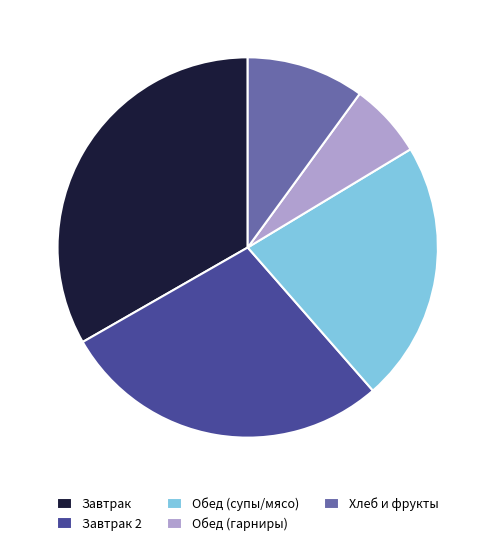

The Завтрак 2 slice represents 28% of the pie. True or false?

True